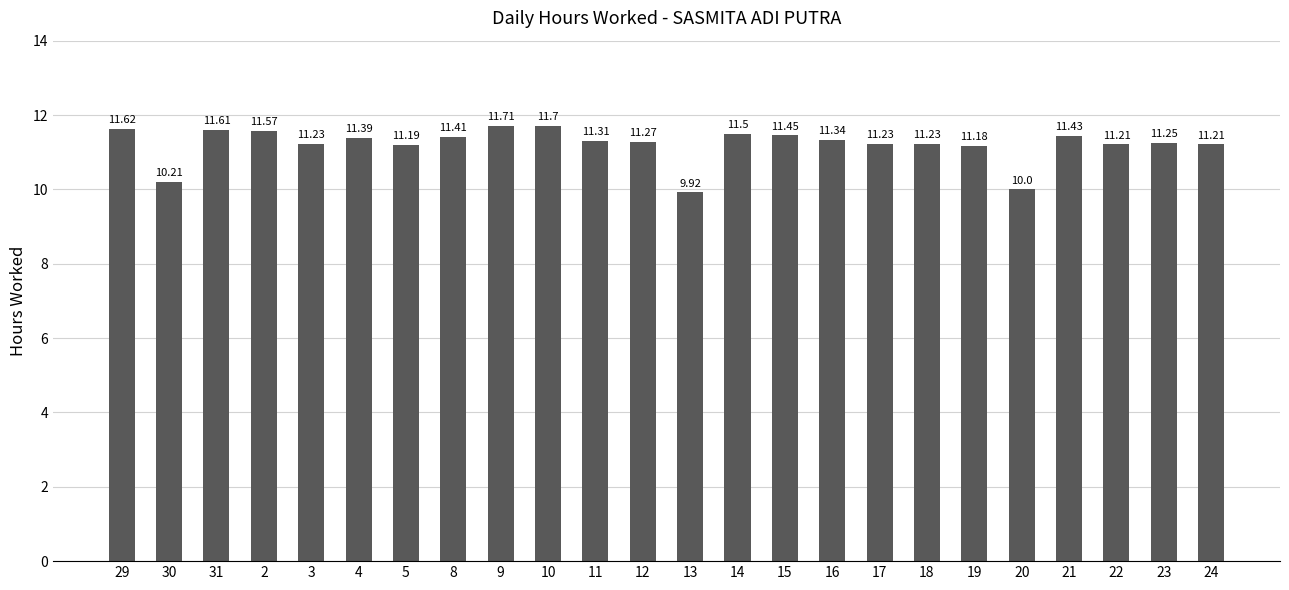

What is the ratio of the value at 23 to the value at 16?

1.0